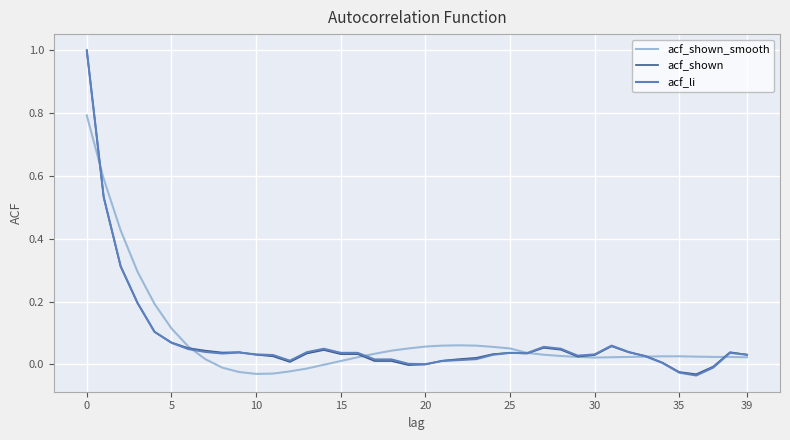

What is the maximum value shown in the chart?

1.0